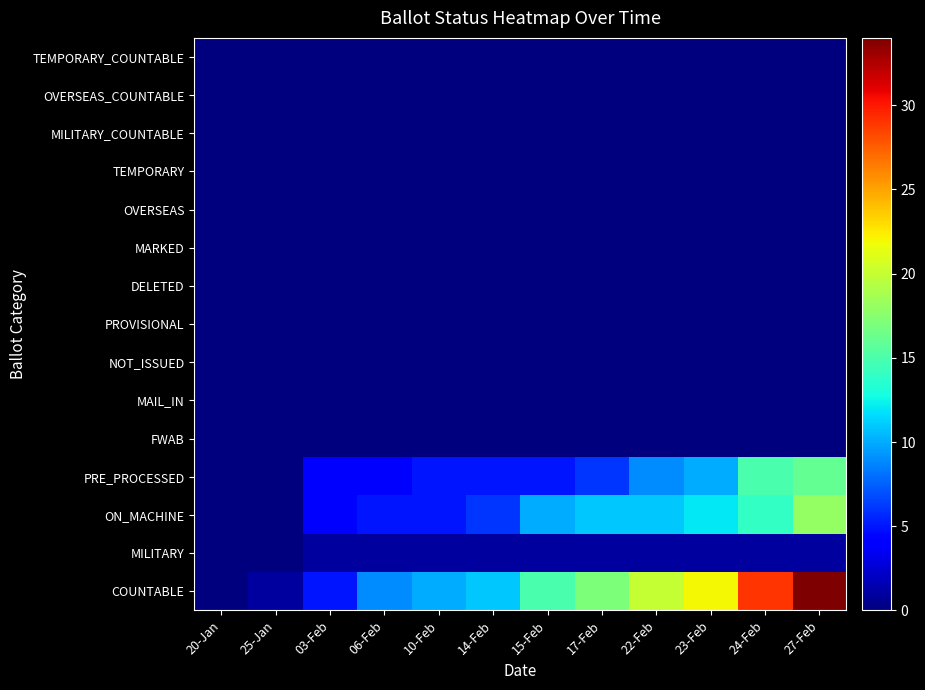

What is the greatest value displayed?

34